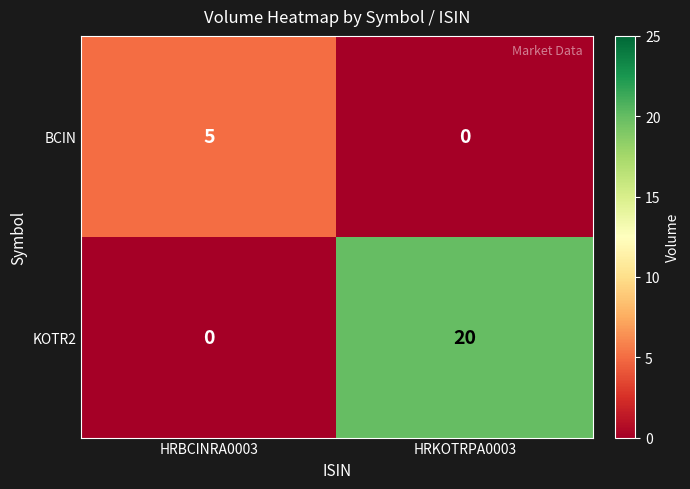

At how many categories does at least one series exceed 9?

1